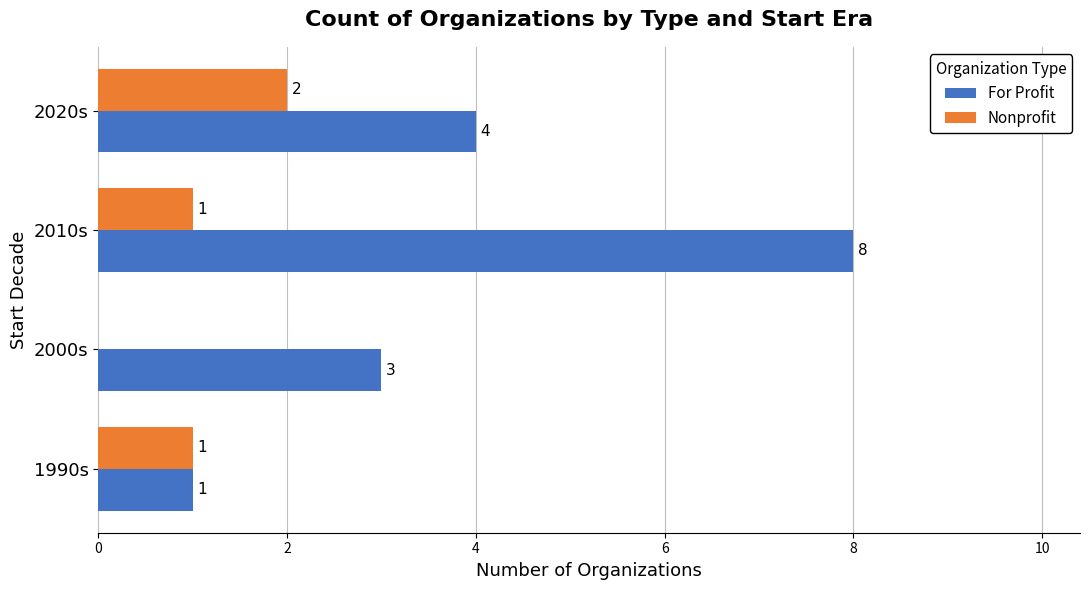

What are all the series names shown in the legend?

For Profit, Nonprofit